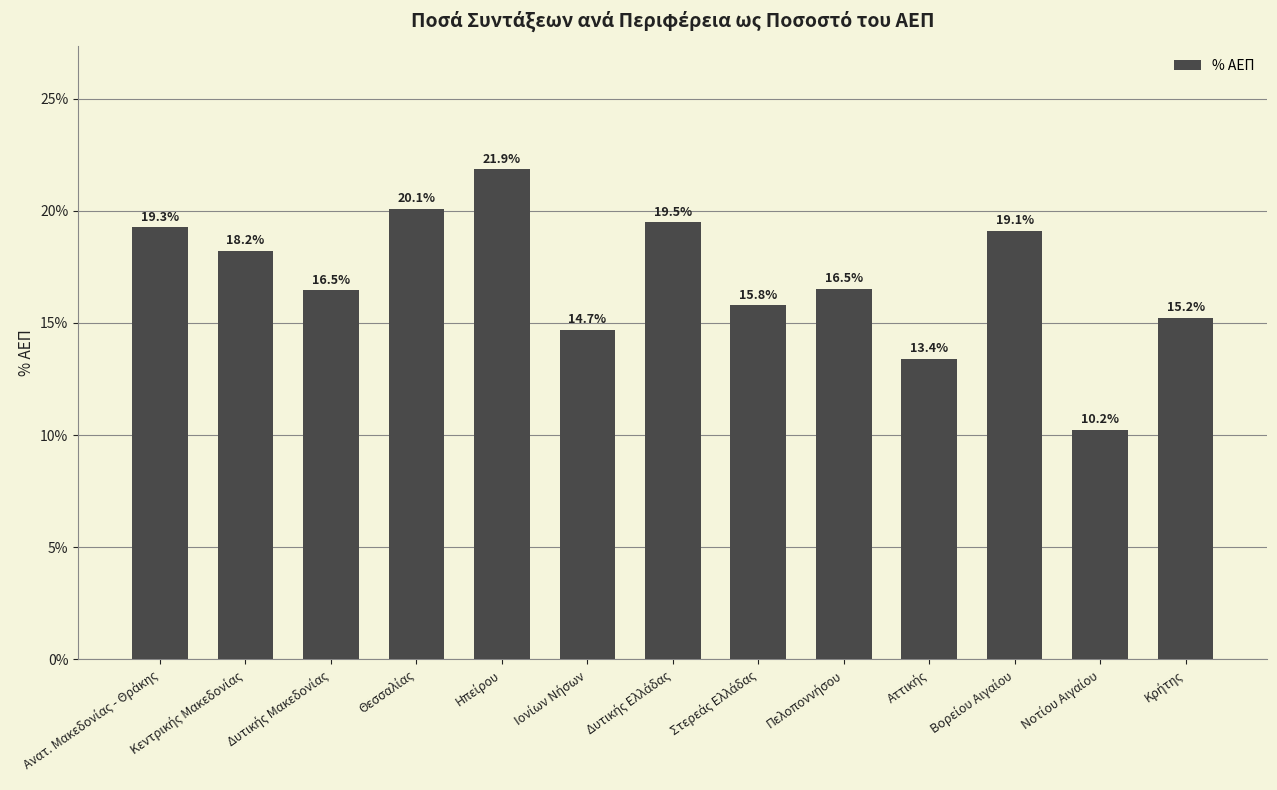

What is the value of the 8th bar from the left?

15.8